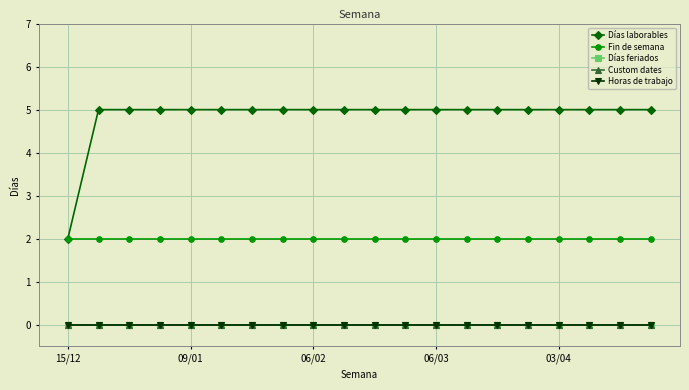

Which series has the largest total across all categories?

Días laborables